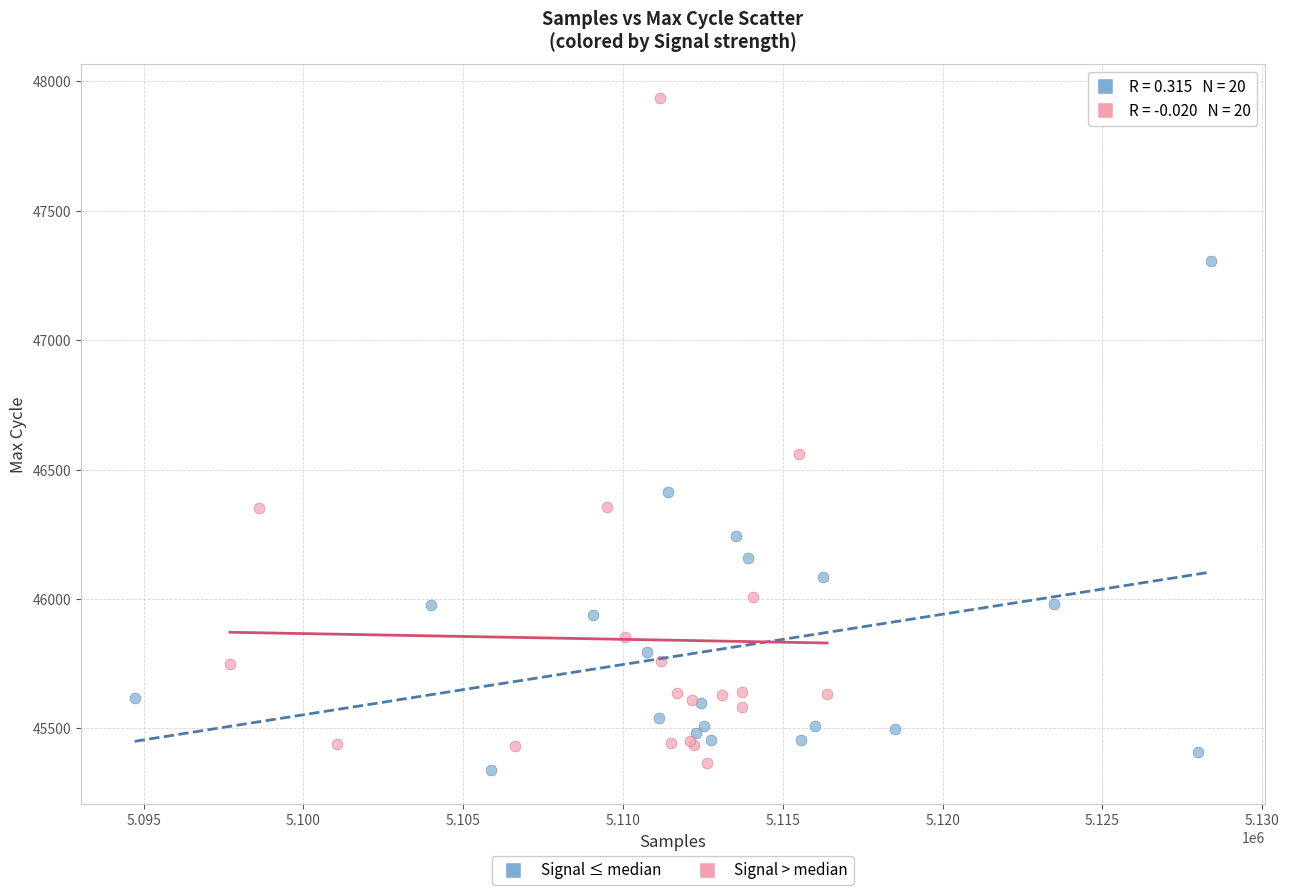

What are all the series names shown in the legend?

Signal ≤ median, Signal > median